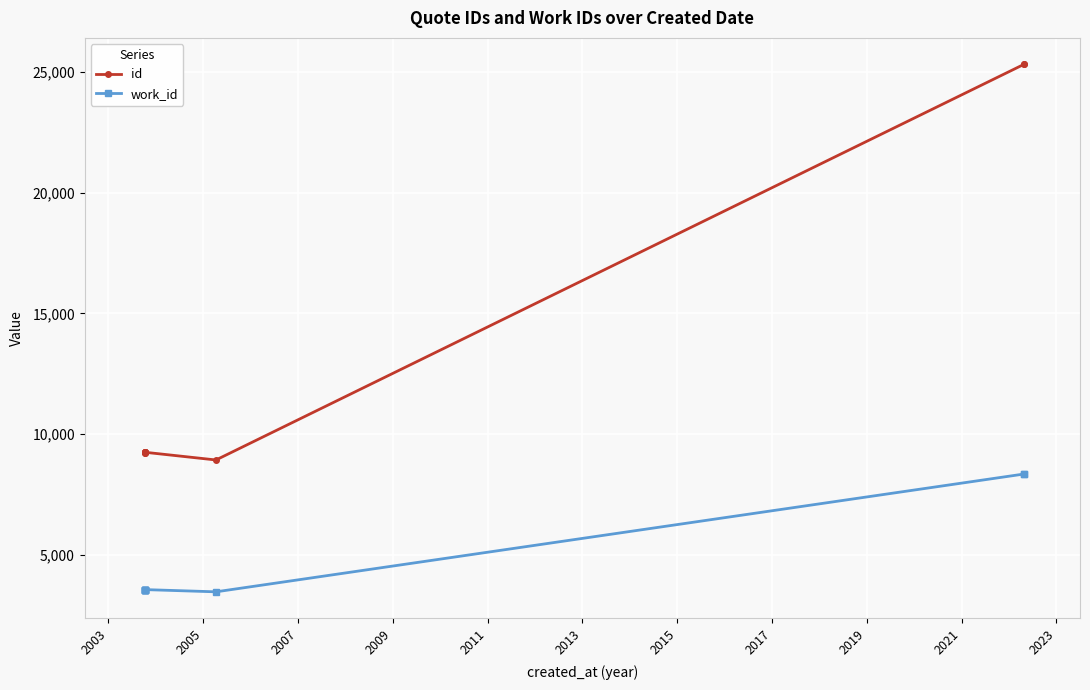

Reading left to right, extract all data points from this chart.

id: 9243	9244	9245	9246	9250	9251	9254	8935	25305	25306
work_id: 3570	3570	3571	3572	3572	3572	3572	3480	8354	8354